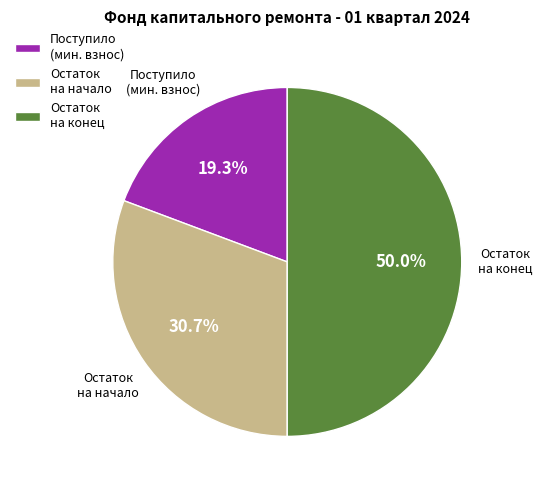

Rank the categories by value from highest to lowest.

Остаток на конец, Остаток на начало, Поступило (мин. взнос)